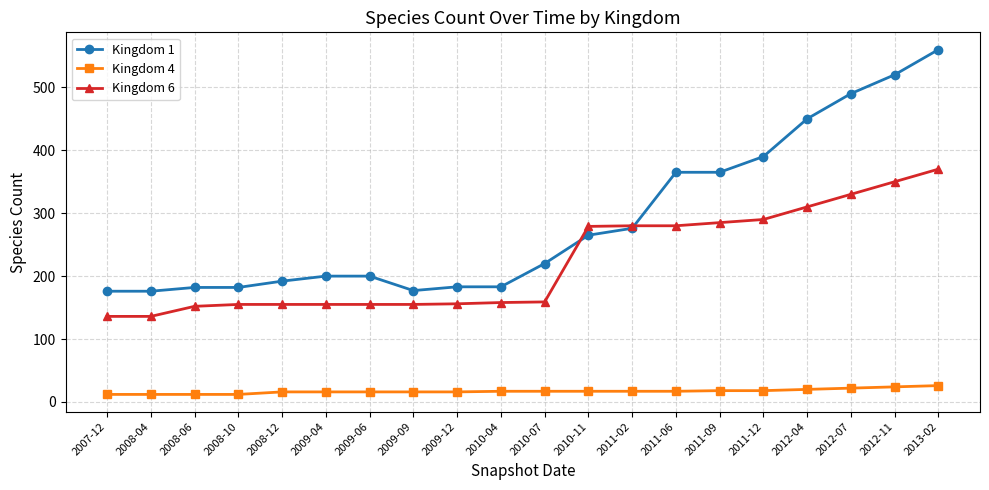

Is it true that Kingdom 6 equals 350 at 2012-11?

True